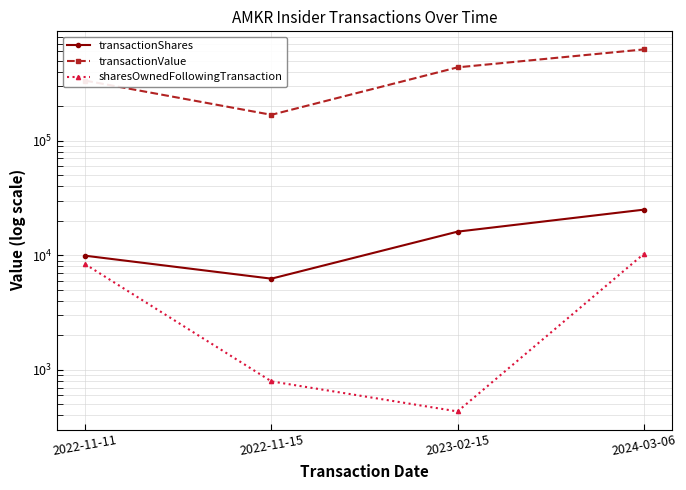

True or false: sharesOwnedFollowingTransaction and transactionValue cross at least once.

False